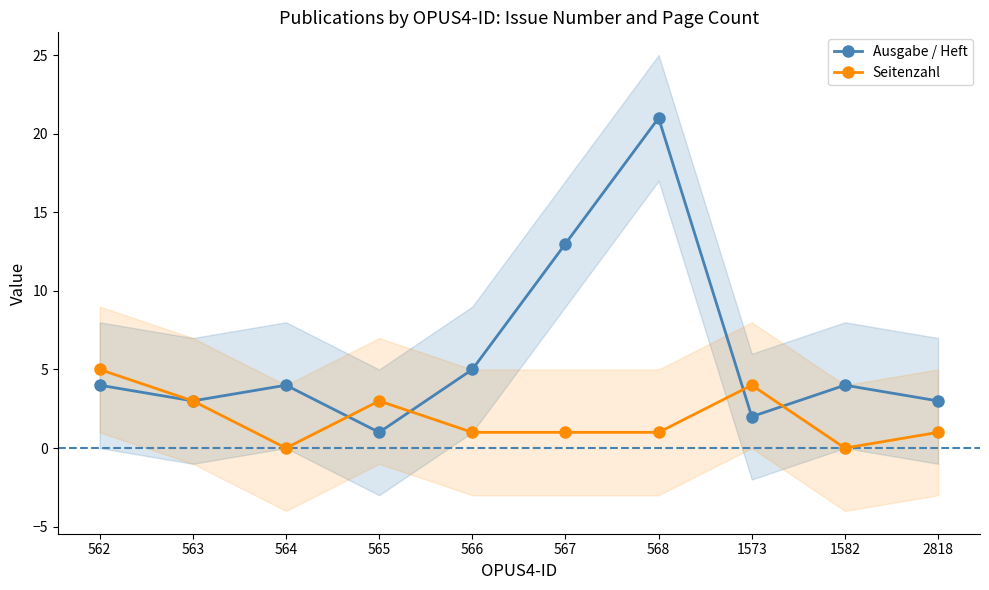

What is the total value across all series at 565?

4